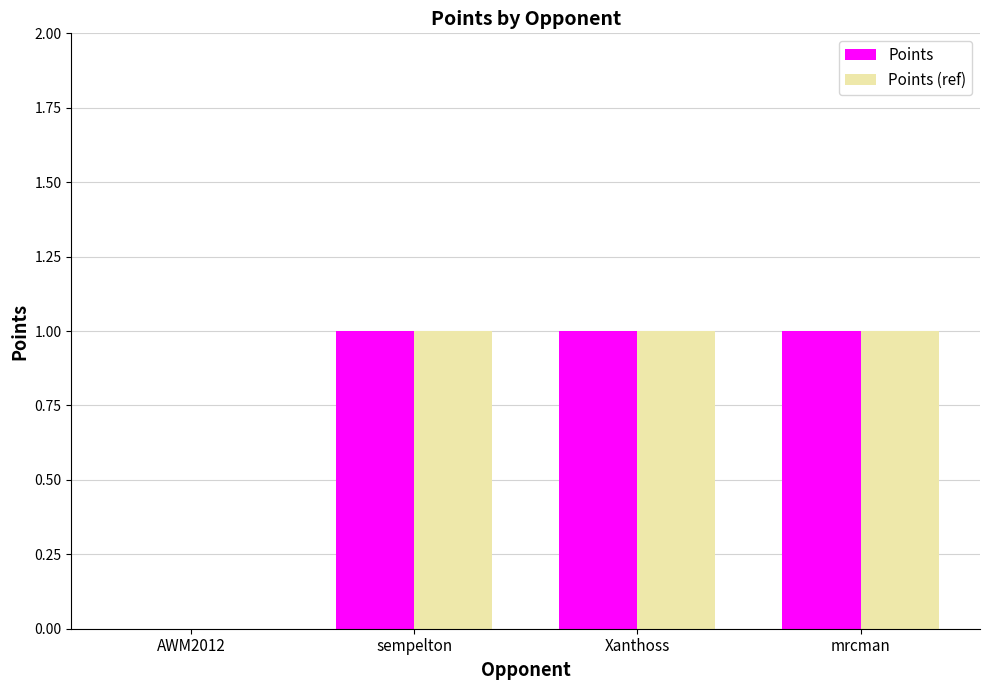

What is the sum of all Points values?

3